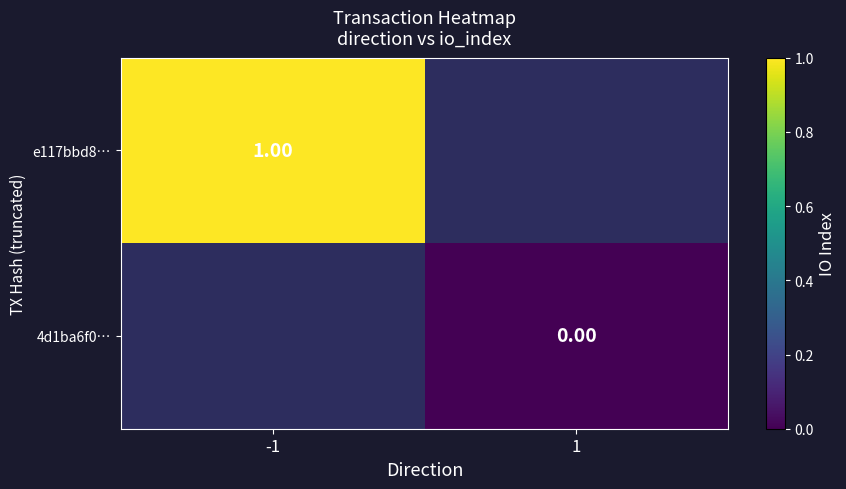

At which label is e117bbd8… closest to 1?

-1